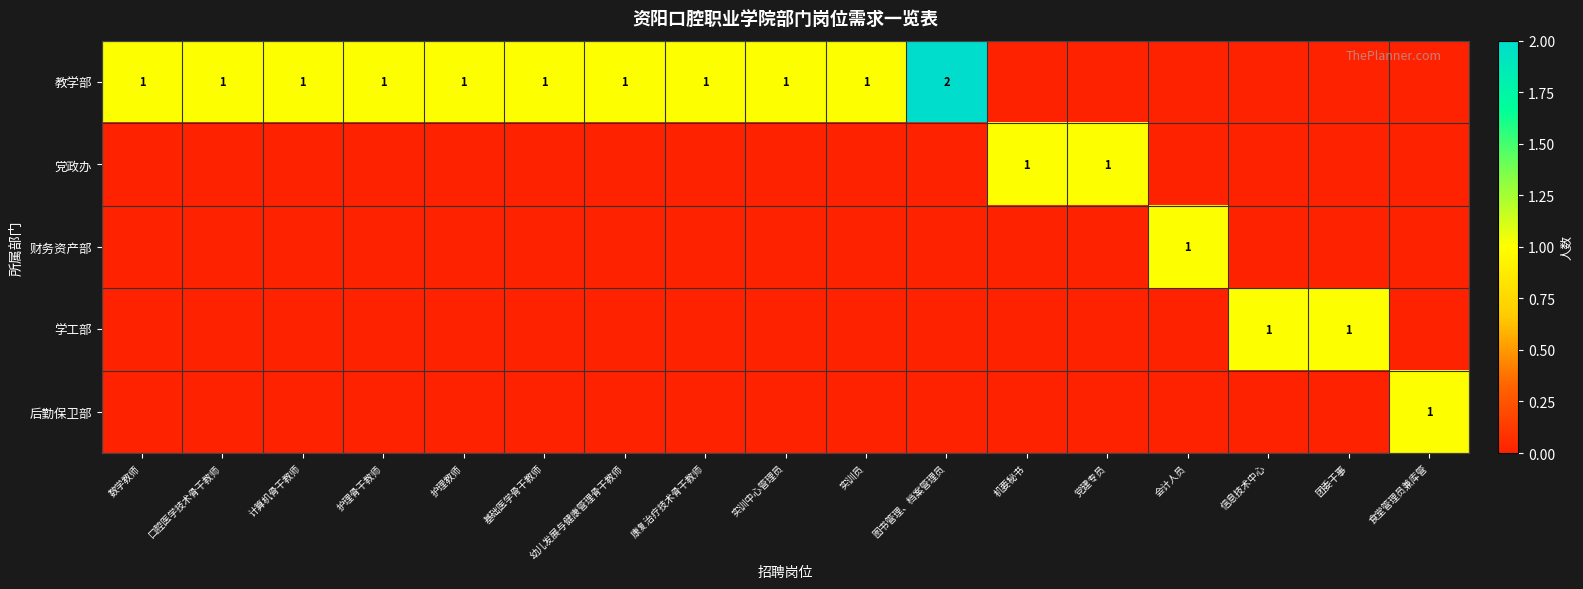

True or false: 财务资产部 has a value of 0 at 会计人员.

False